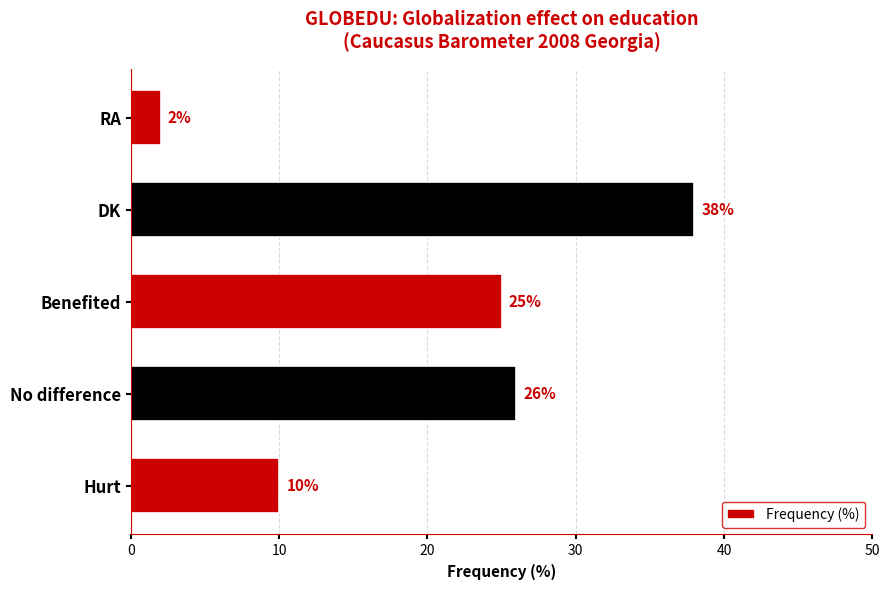

Where is the data nearest to the value 20?

Benefited